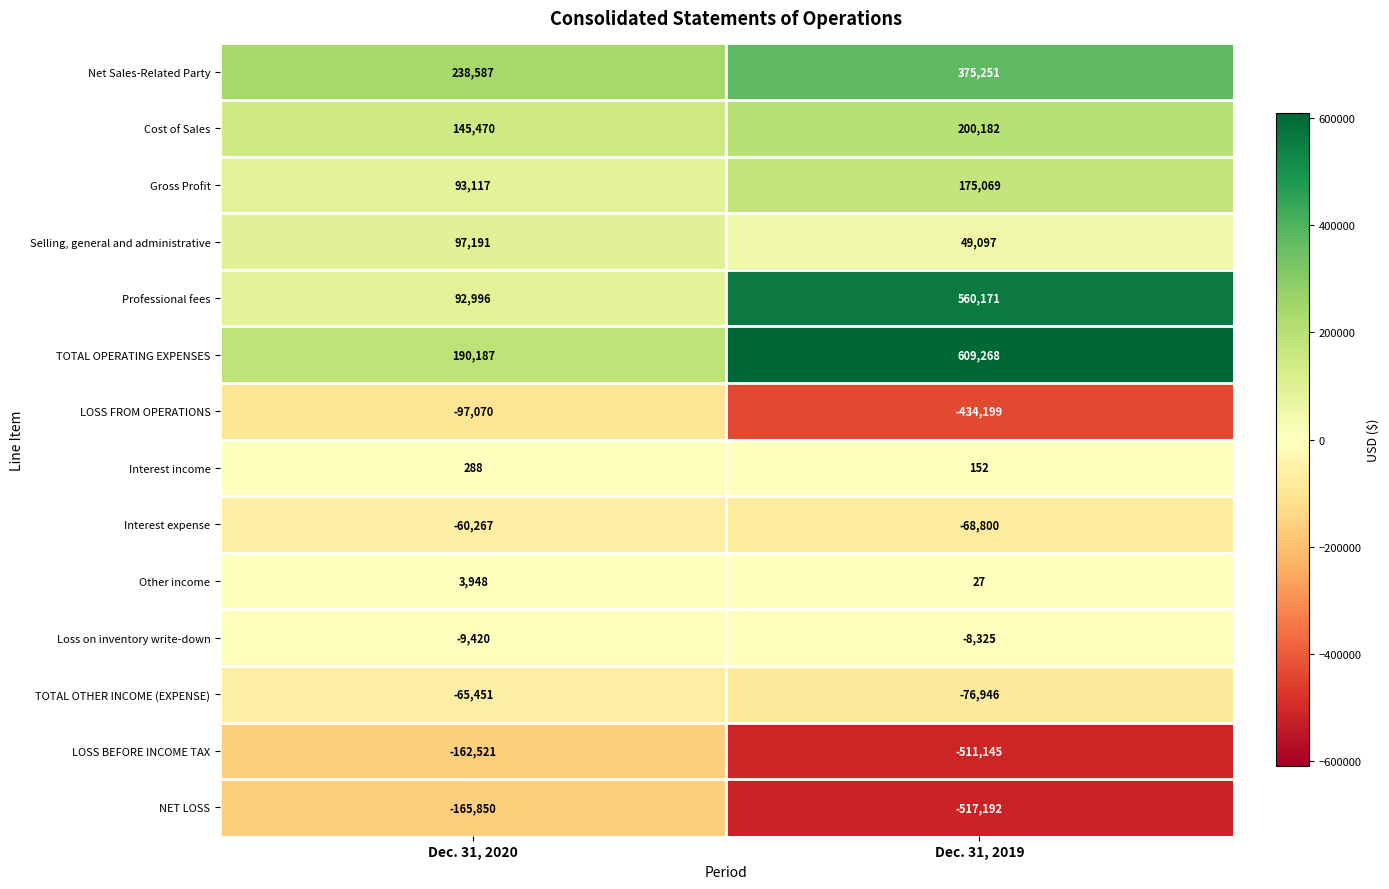

What is the difference between the maximum and minimum values in the Professional fees series?

467175